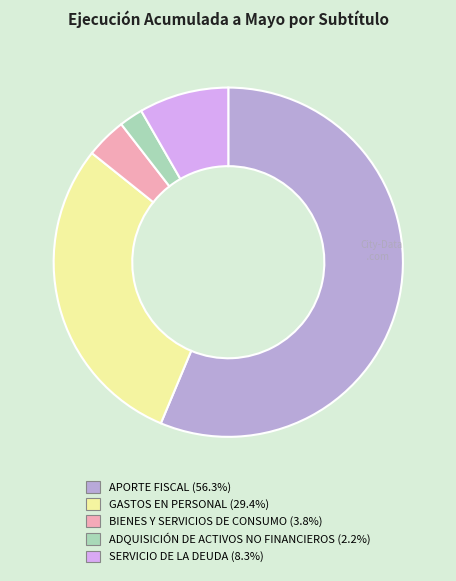

Is the sum of SERVICIO DE LA DEUDA (8.3%) and GASTOS EN PERSONAL (29.4%) greater than half?

No